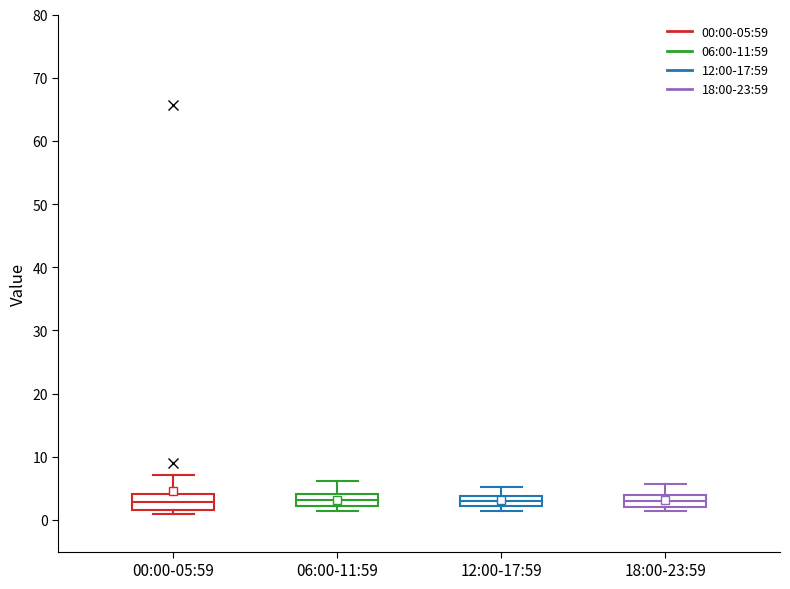

Where is the lower edge of the box for 18:00-23:59 on the y-axis? The values are not printed on the chart, so give them approximately, as read against the axis.

2